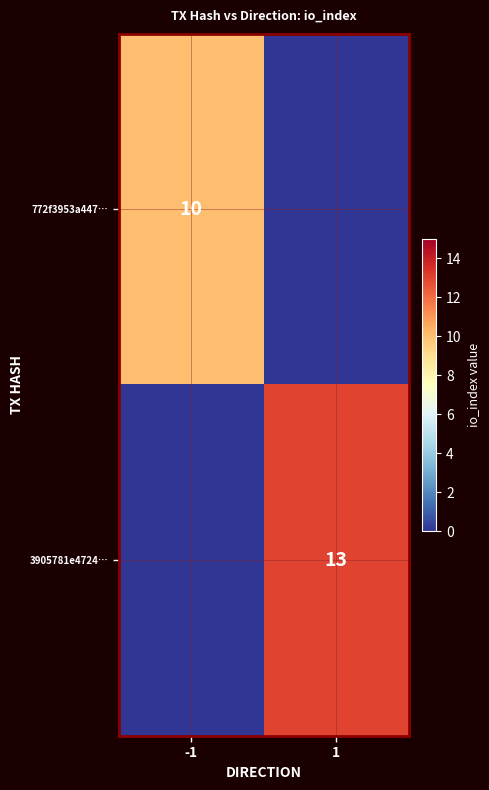

True or false: 3905781e4724… has a value of 13 at 1.

True